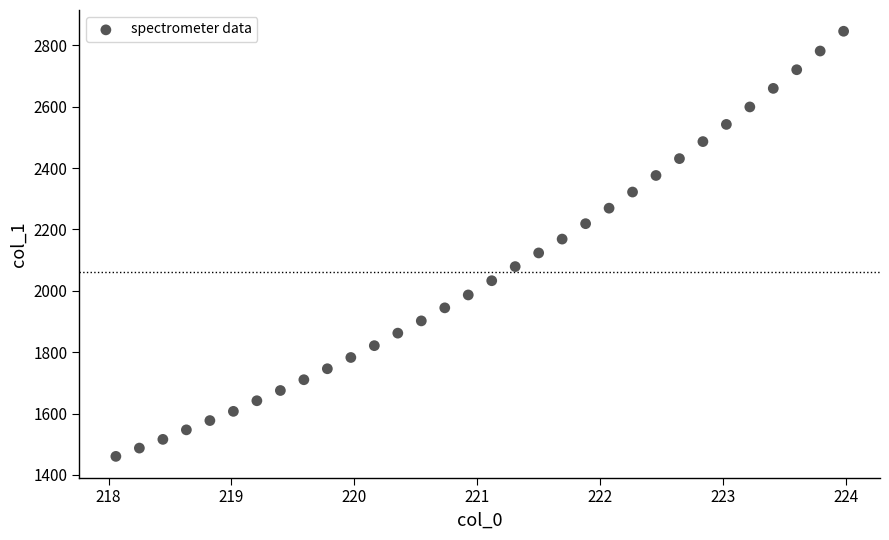

What is the range of Y values (max minus min)?

1385.9